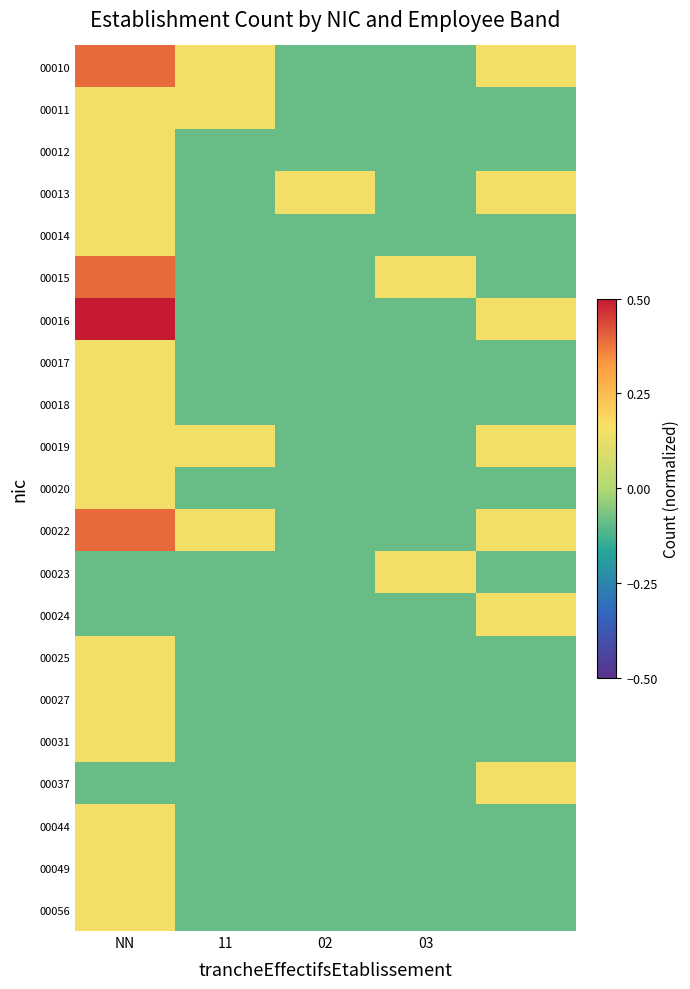

At which category is the sum across all series the highest?

NN